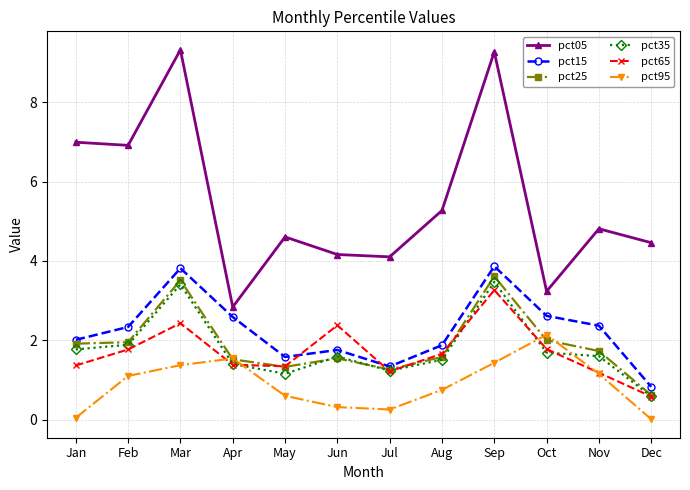

True or false: pct15 has more than 0 interior local peaks.

True